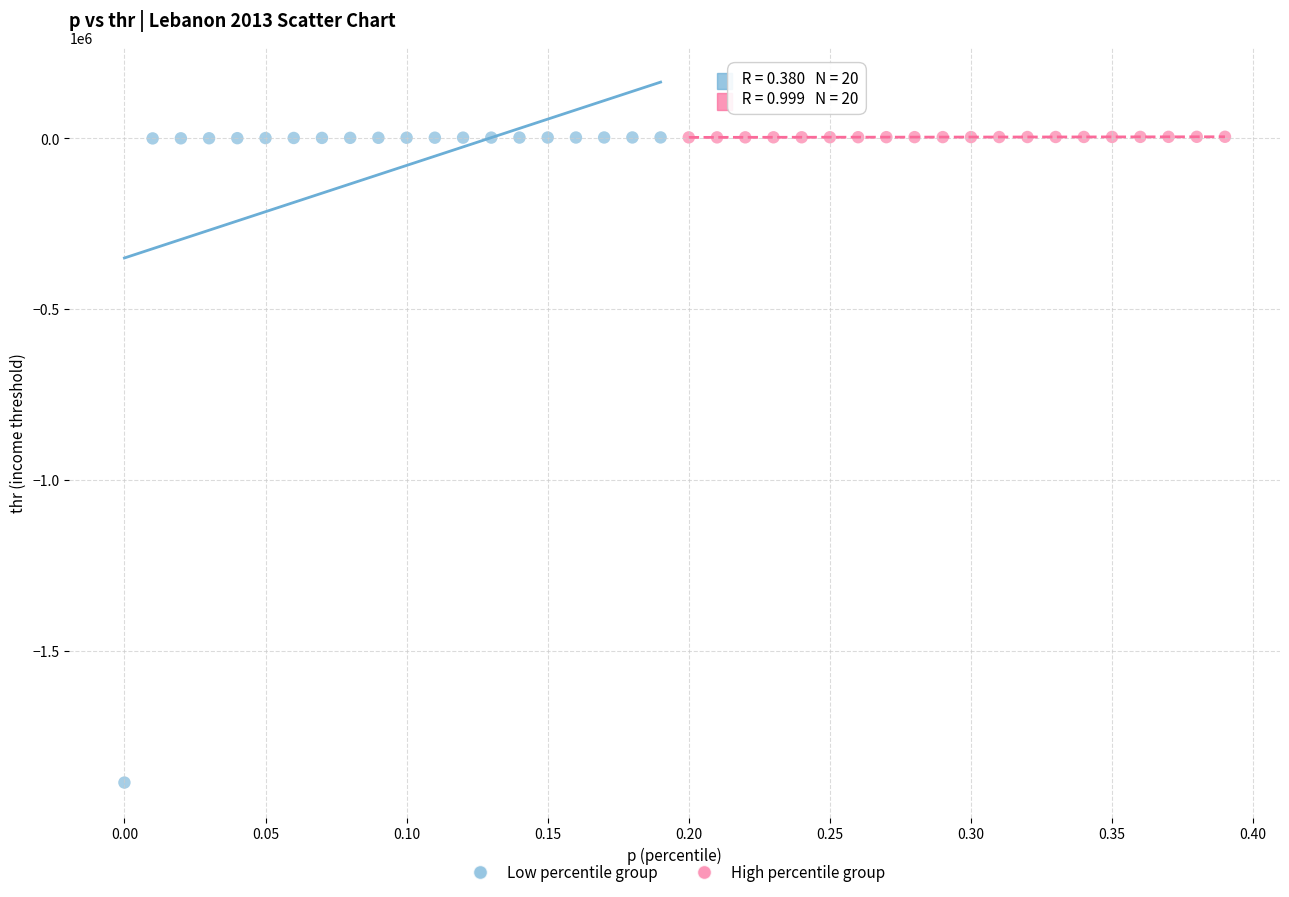

Which series reaches the minimum Y coordinate?

Low percentile group